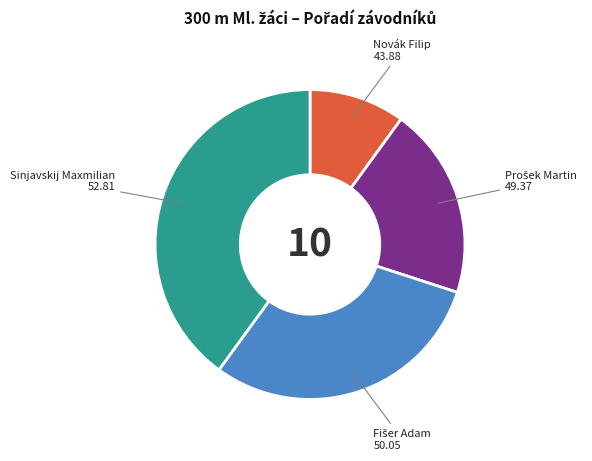

How many segments does this pie chart have?

4